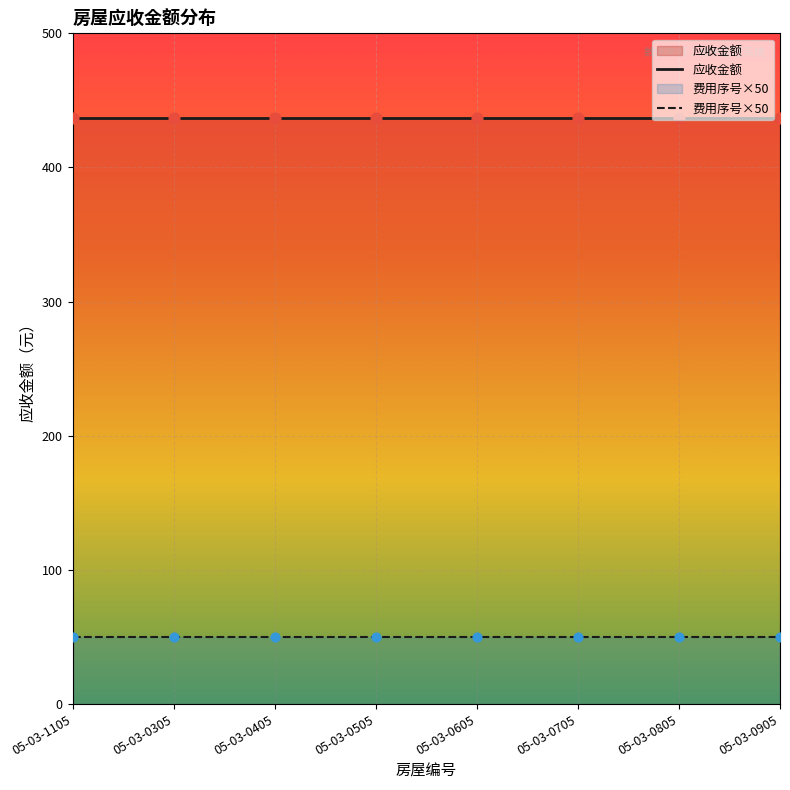

Which series reaches the minimum Y coordinate?

费用序号